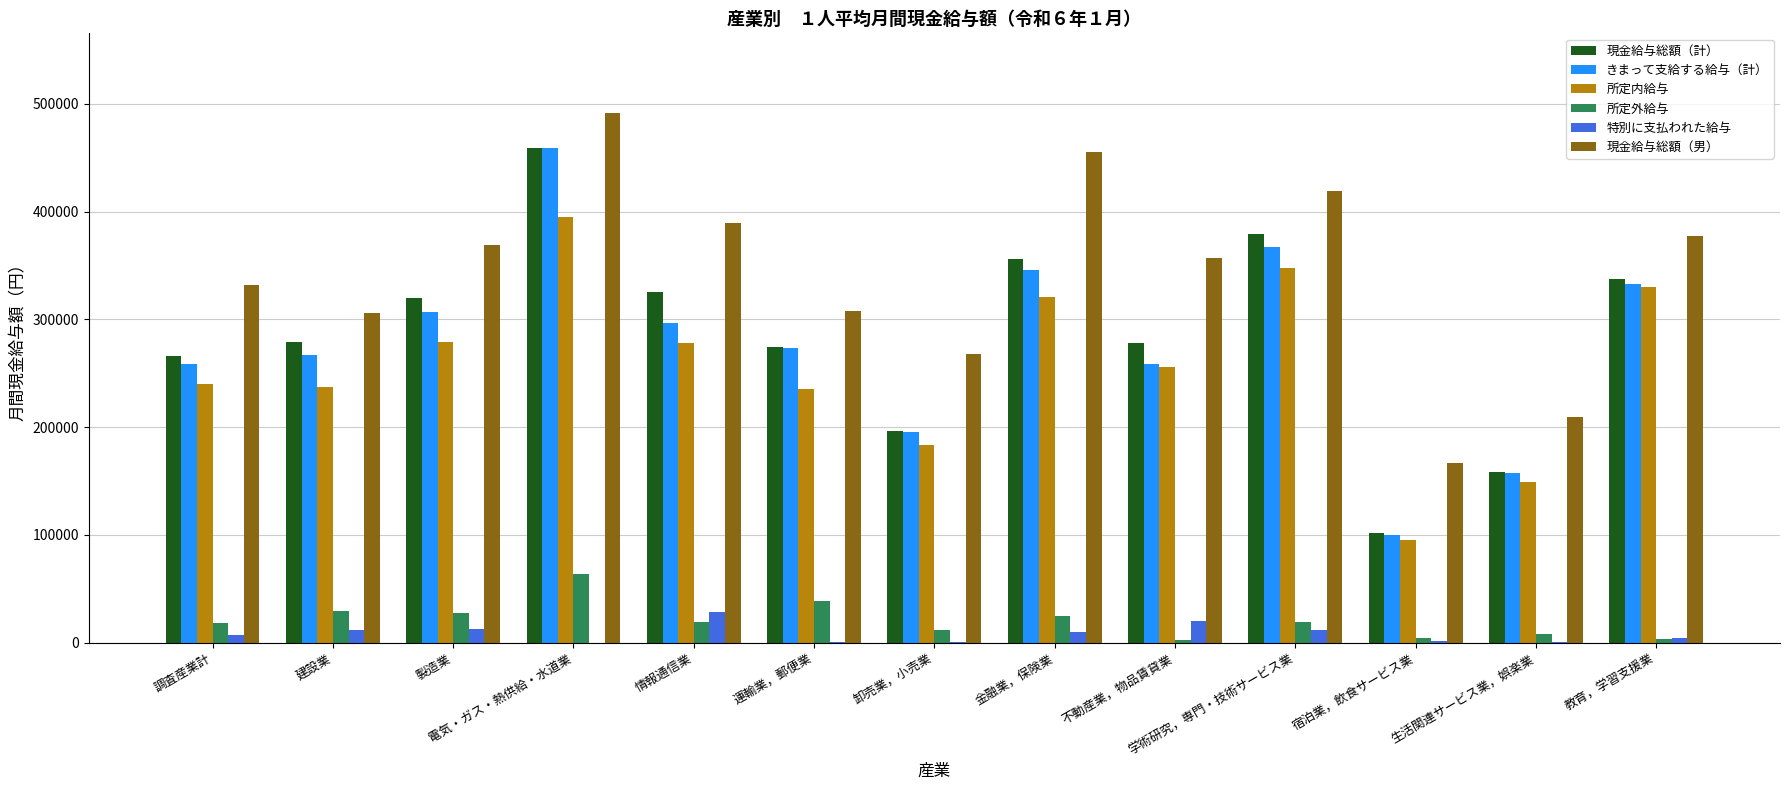

Which category has the highest value in the 所定外給与 series?

電気・ガス・熱供給・水道業